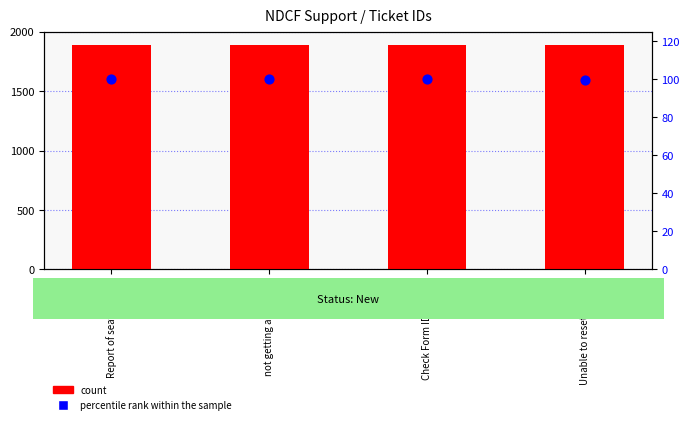

Which series contains the highest Y value?

count